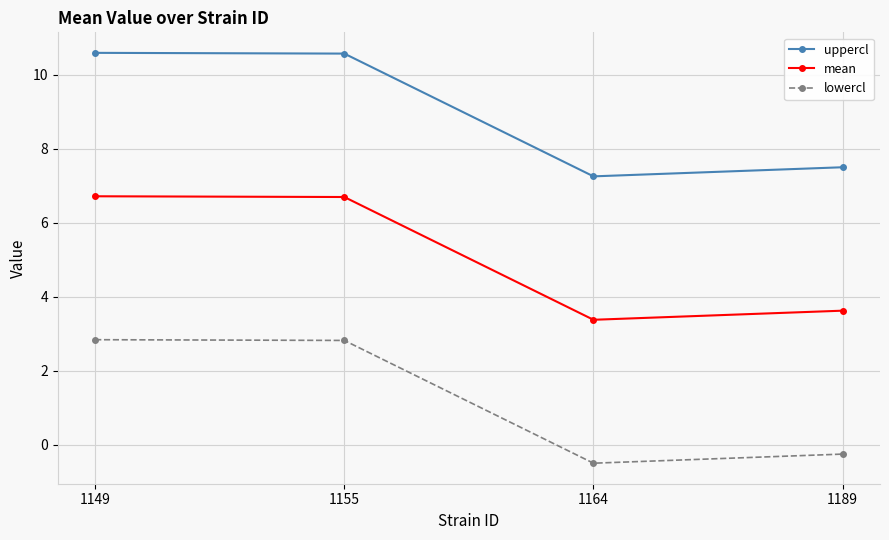

True or false: mean and uppercl intersect in this chart.

False